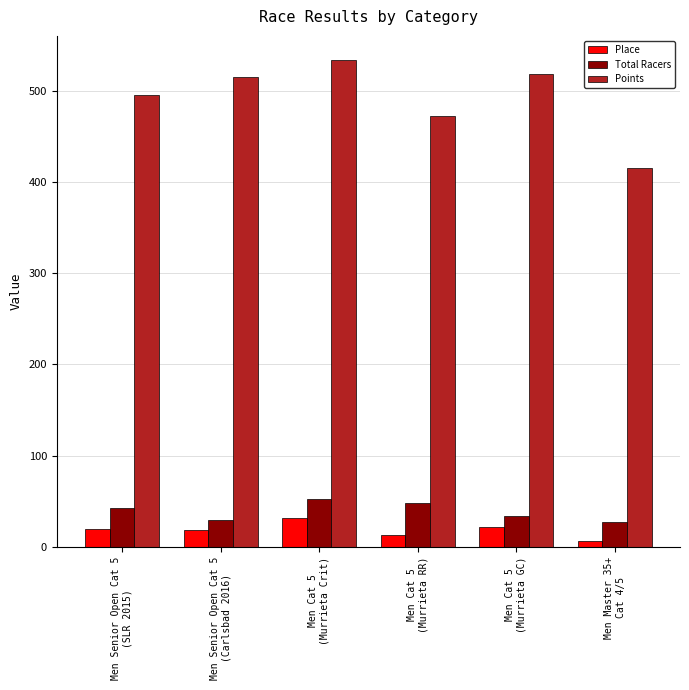

Are the bars grouped side by side (vs. stacked)?

Yes